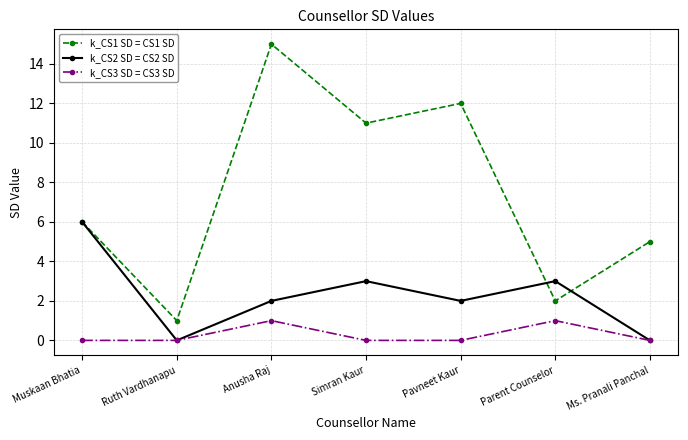

Reading left to right, what are all the values shown in this chart?

k_CS1 SD = CS1 SD: 6	1	15	11	12	2	5
k_CS2 SD = CS2 SD: 6	0	2	3	2	3	0
k_CS3 SD = CS3 SD: 0	0	1	0	0	1	0